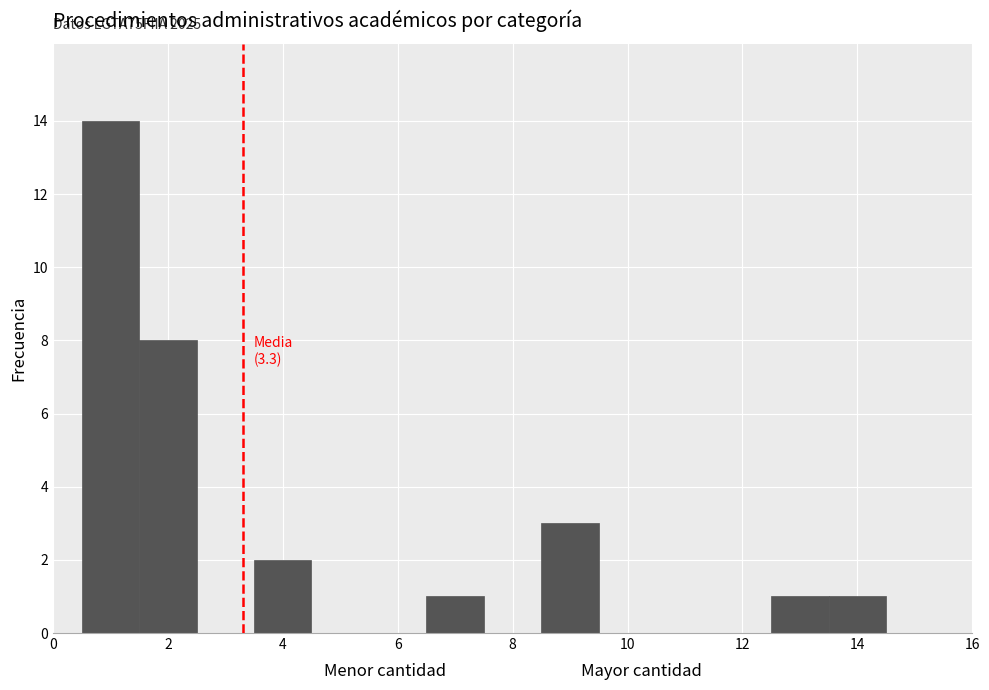

Over which range of the x-axis is the bar tallest?

0.5 to 1.5